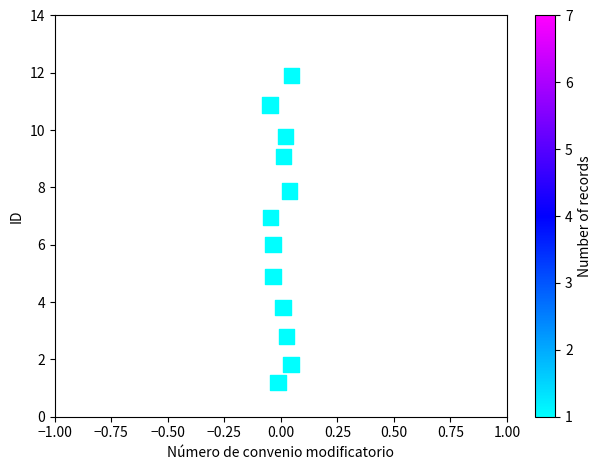

What is the average Y value?

6.4